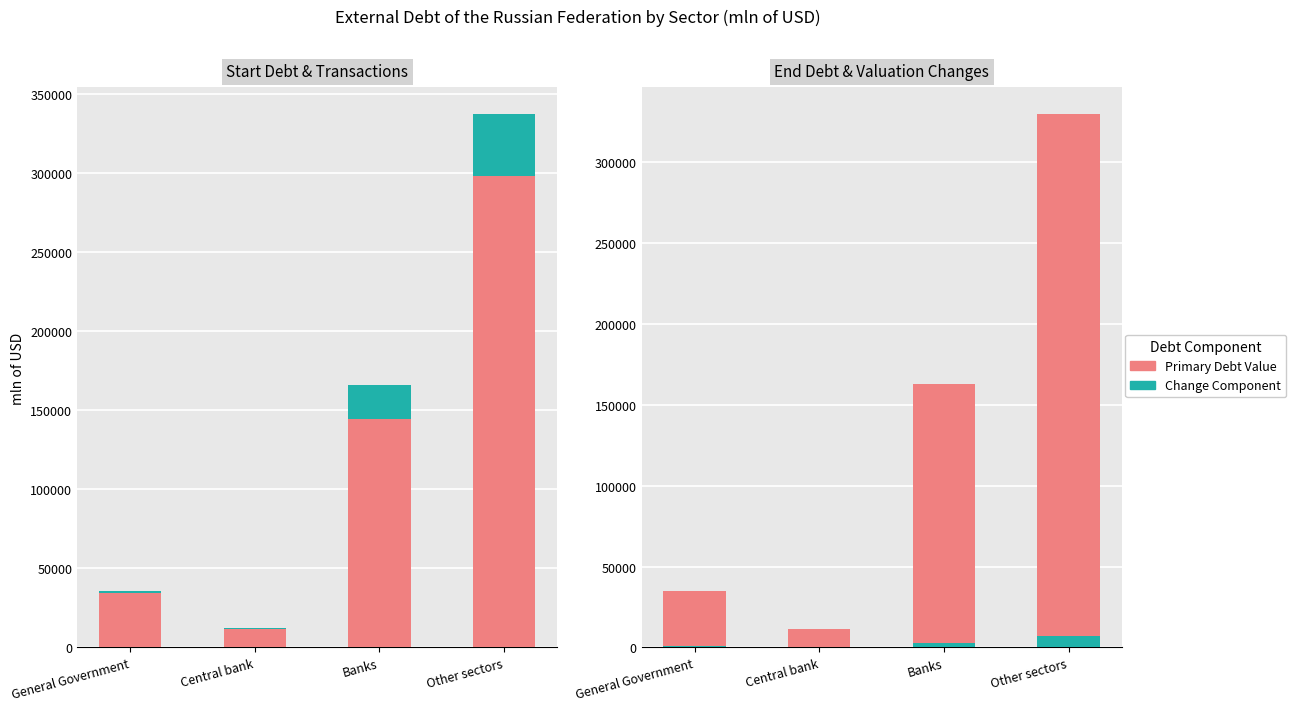

Is the value of External Debt (End) at Central bank greater than the value of Transactions at Central bank?

Yes